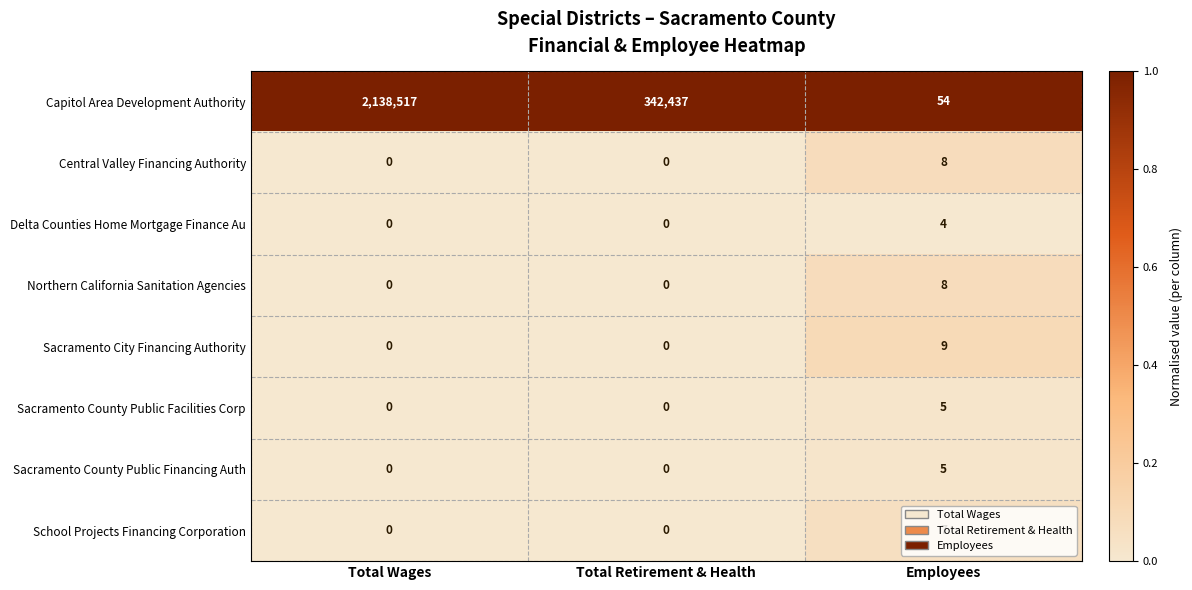

The Northern California Sanitation Agencies series shows 0 at Total Retirement & Health. True or false?

True